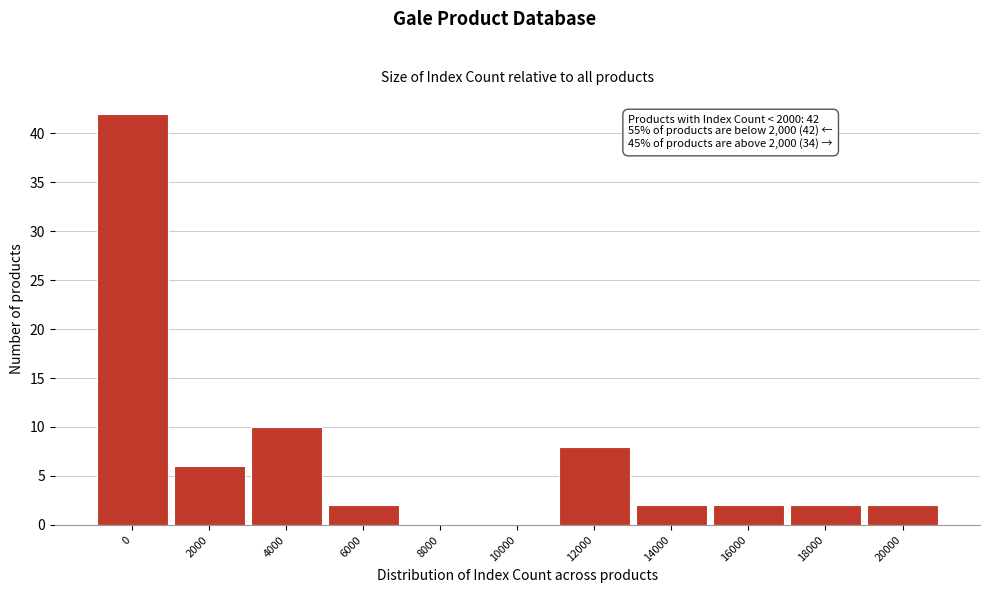

Reading left to right, list all the values displayed in this chart.

0=42	2000=6	4000=10	6000=2	8000=0	10000=0	12000=8	14000=2	16000=2	18000=2	20000=2